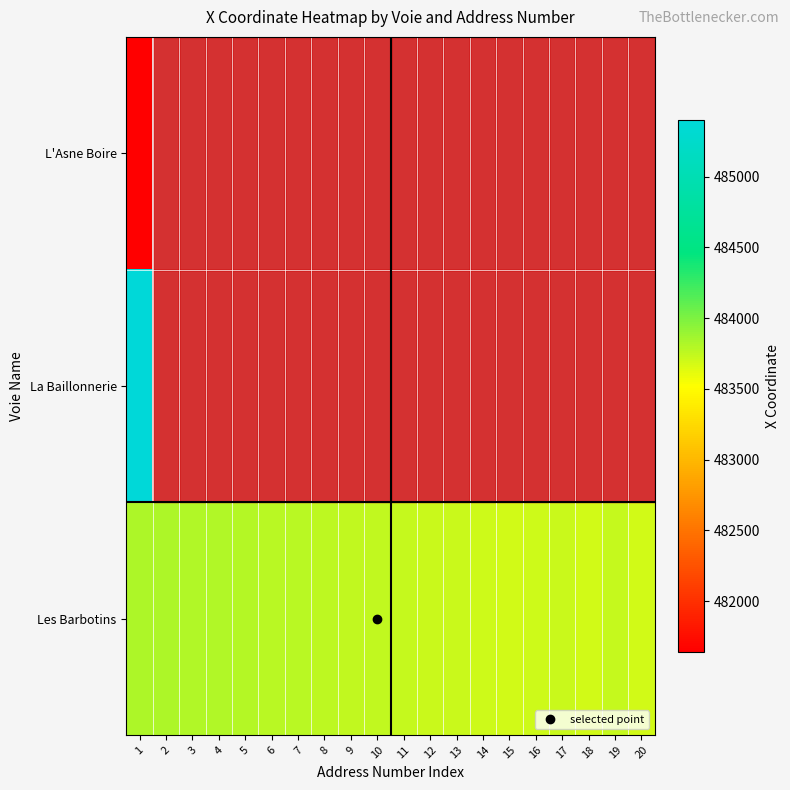

How many distinct data groups are displayed?

3